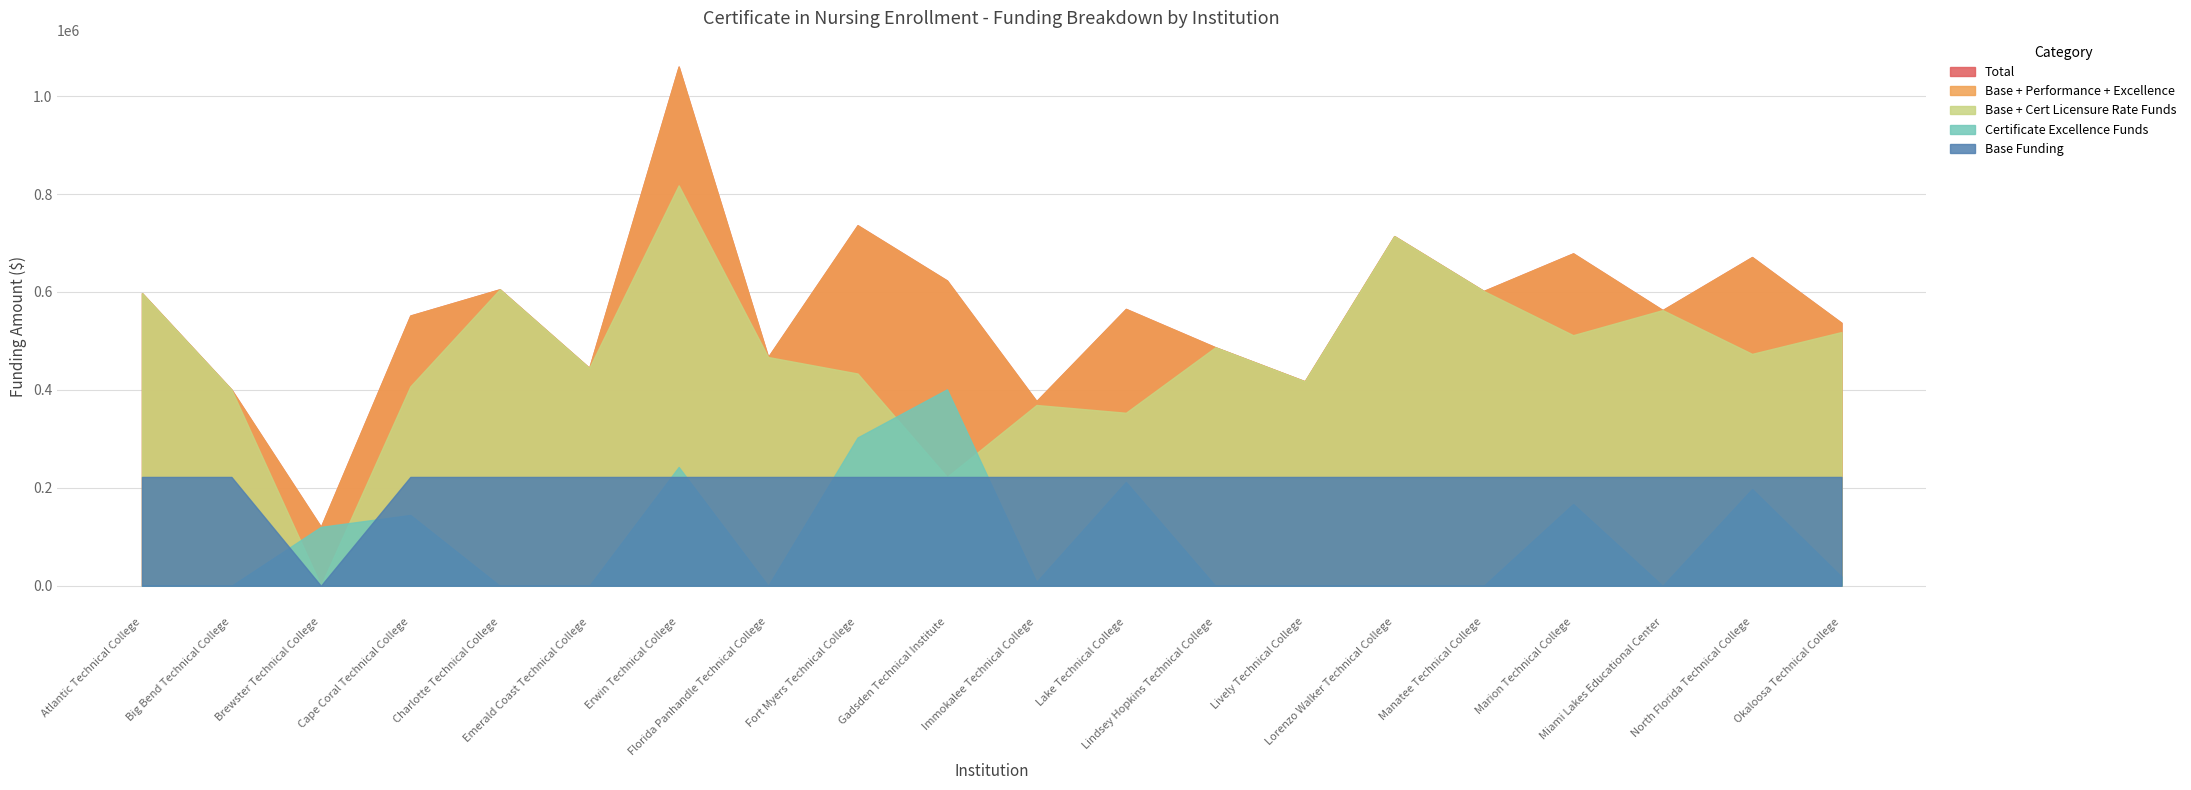

What are all the series names shown in the legend?

Total, Base + Performance + Excellence, Base + Cert Licensure Rate Funds, Certificate Excellence Funds, Base Funding